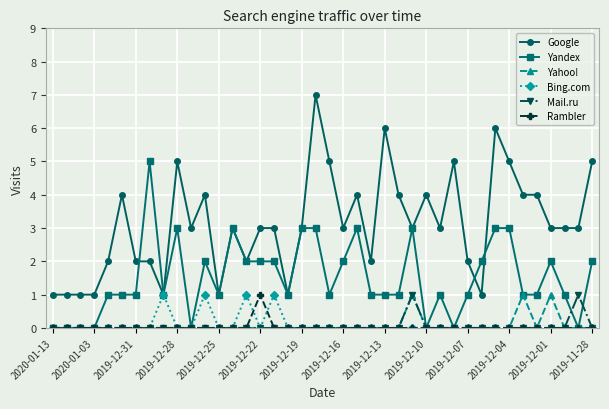

What is the difference between the second highest and minimum values in the Yandex series?

3